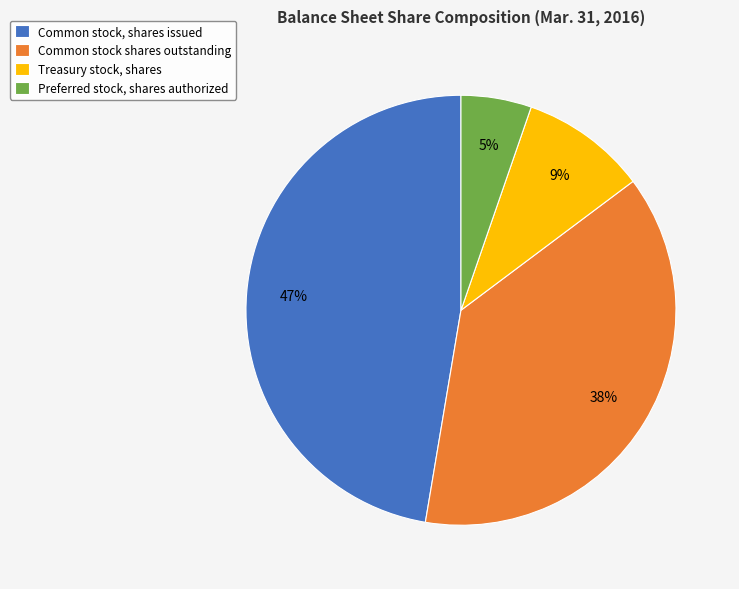

How many slices are in this pie chart?

4